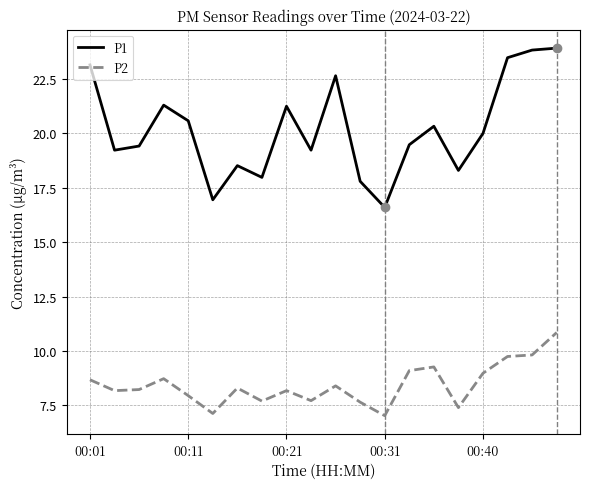

True or false: P2 and P1 cross at least once.

False